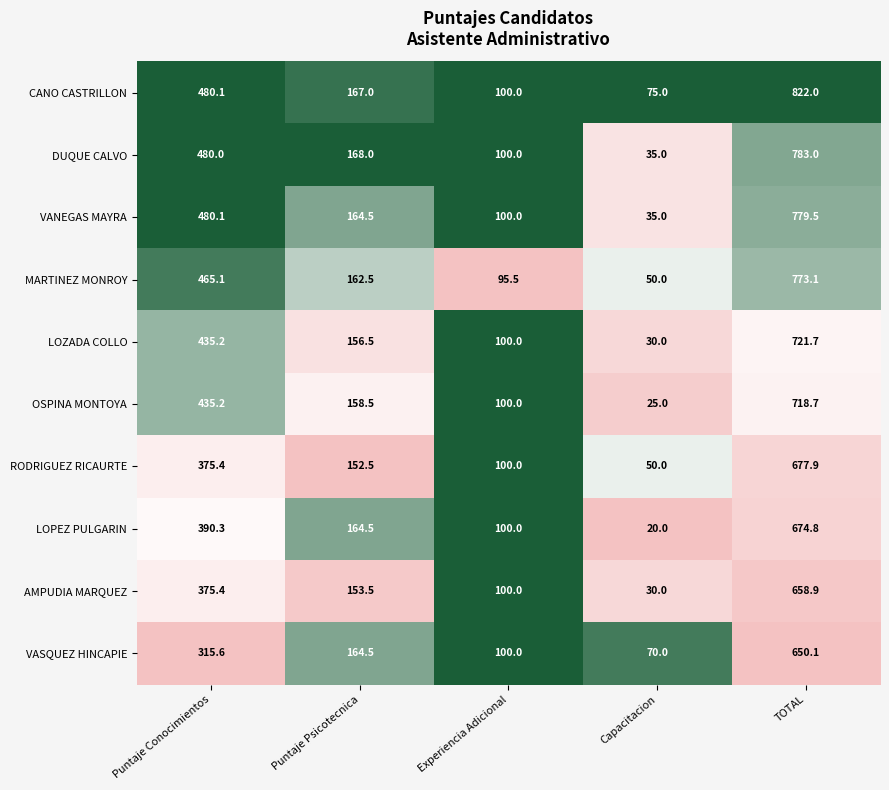

True or false: LOPEZ PULGARIN has a value of 39.6 at Experiencia Adicional.

False